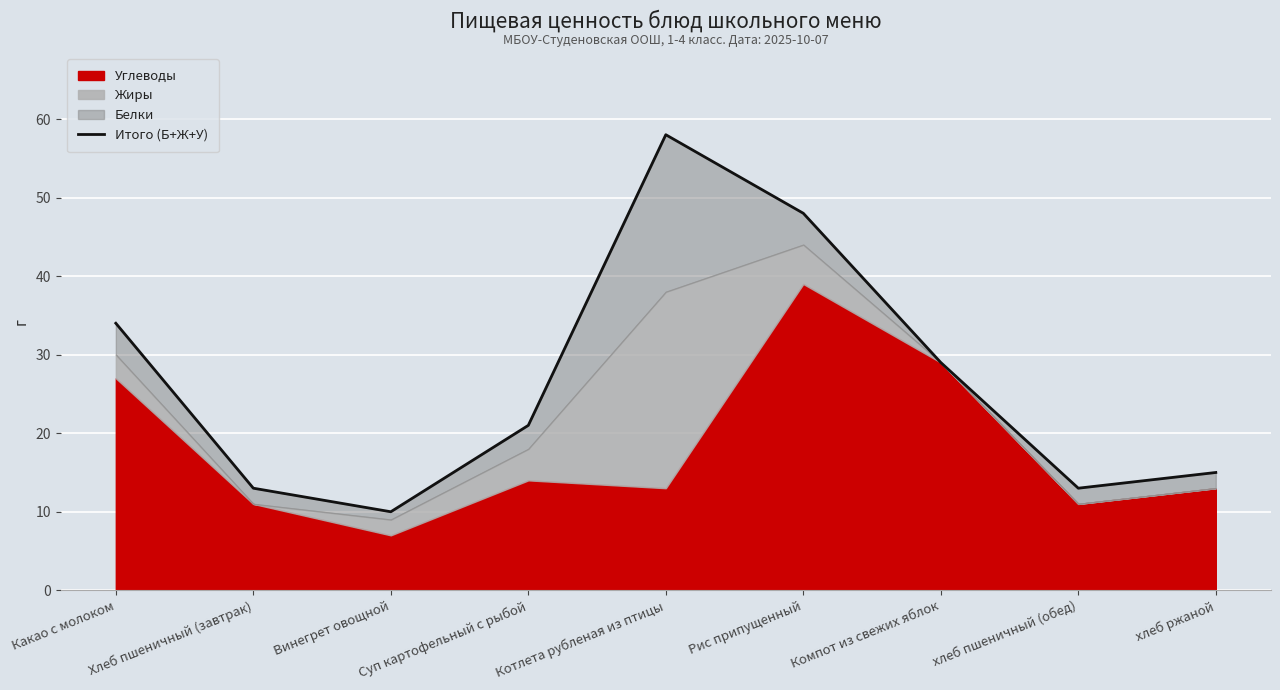

Reading left to right, transcribe all the data shown in this chart.

Какао с молоком=34	Хлеб пшеничный (завтрак)=13	Винегрет овощной=10	Суп картофельный с рыбой=21	Котлета рубленая из птицы=58	Рис припущенный=48	Компот из свежих яблок=29	хлеб пшеничный (обед)=13	хлеб ржаной=15